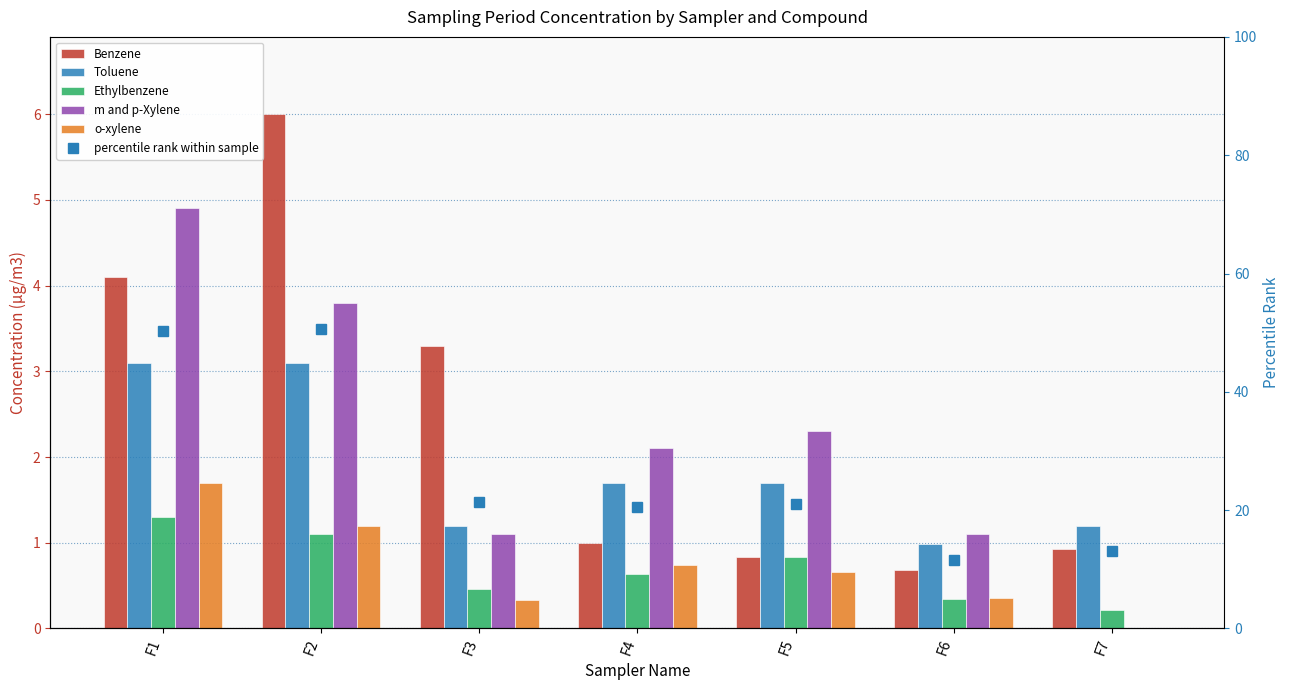

Which category has the highest value across all series?

F2